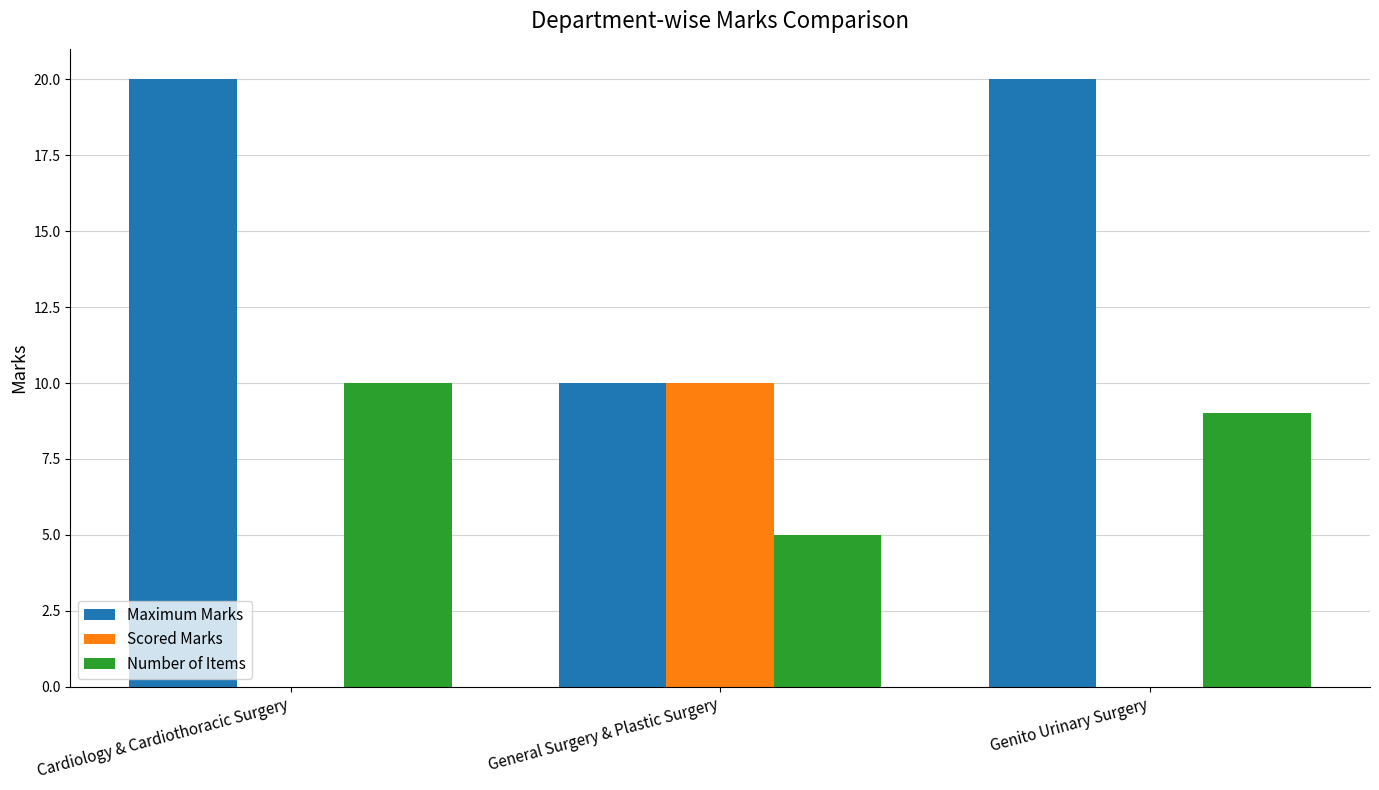

Is the value of Number of Items at Genito Urinary Surgery greater than the value of Scored Marks at Genito Urinary Surgery?

Yes